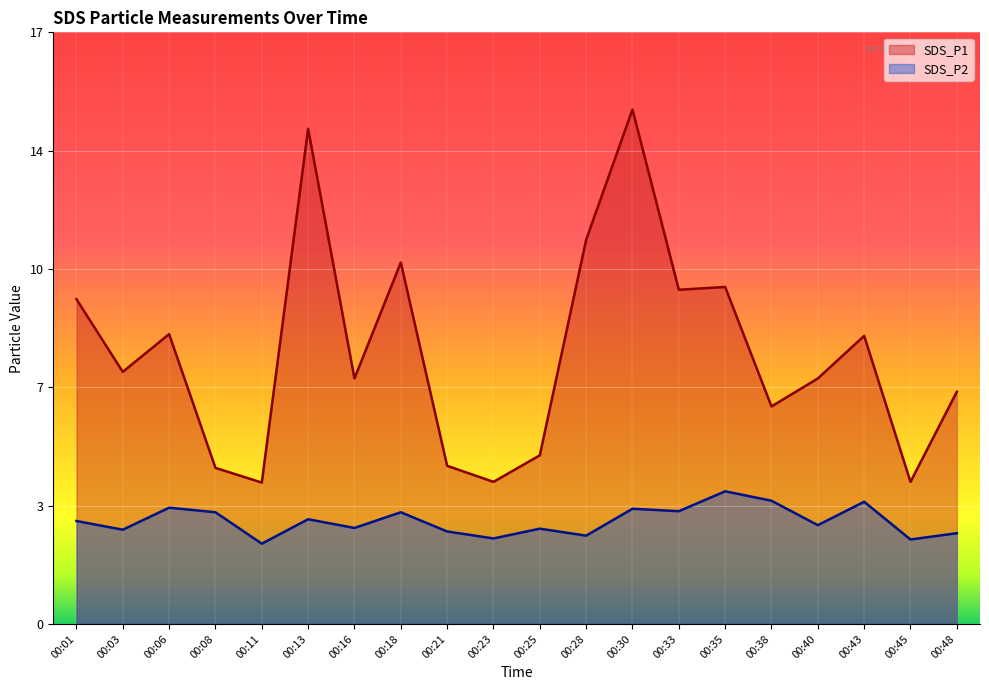

Rank the series by their maximum value, from lowest to highest.

SDS_P2, SDS_P1